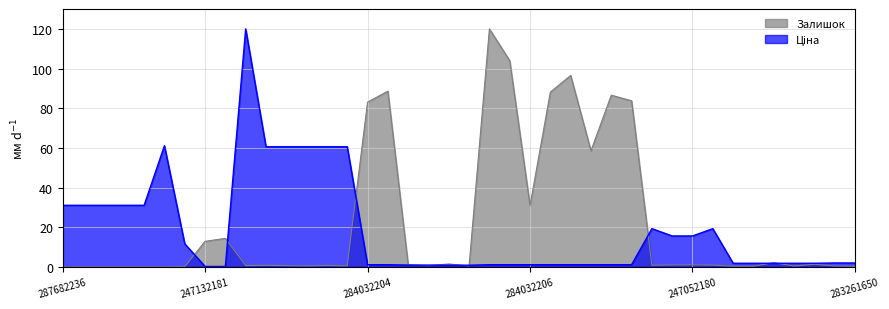

How many interior local peaks does the Залишок series have?

11